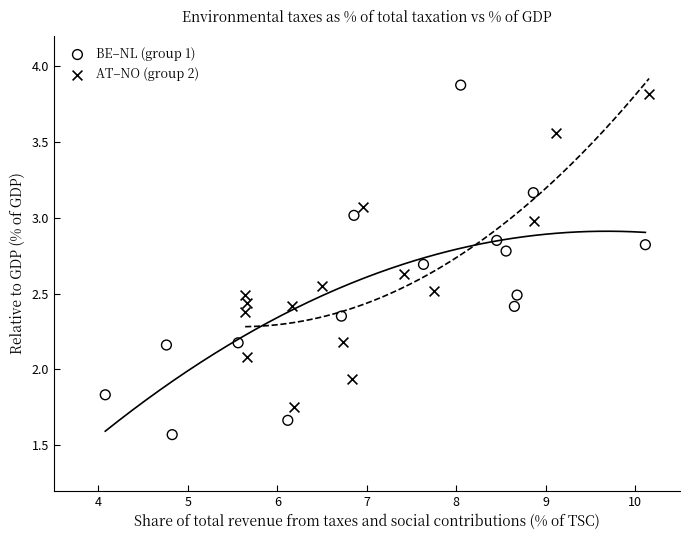

Which series reaches the maximum Y coordinate?

BE–NL (group 1)